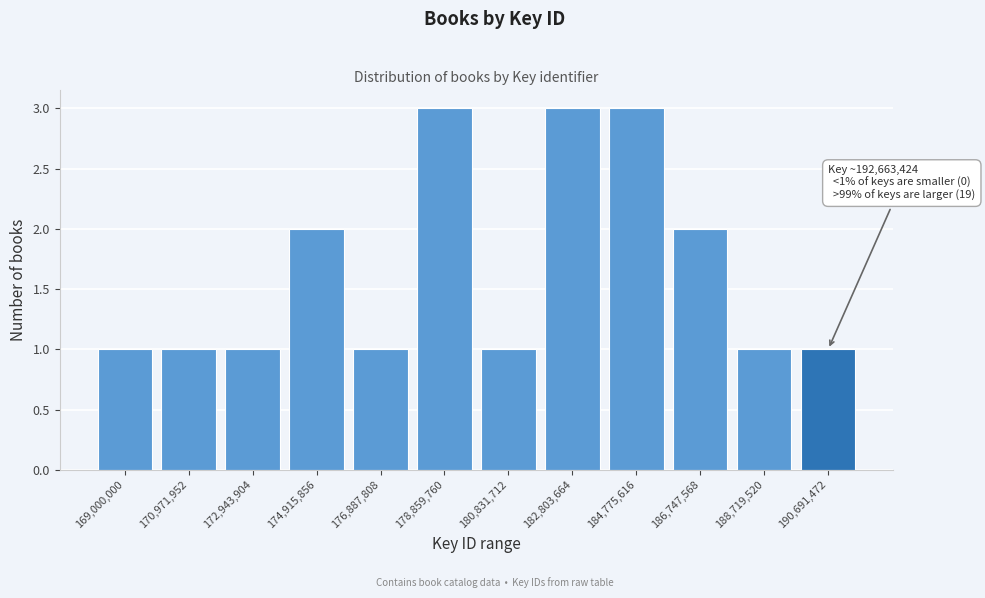

Reading left to right, what are all the values shown in this chart?

169,000,000=1	170,971,952=1	172,943,904=1	174,915,856=2	176,887,808=1	178,859,760=3	180,831,712=1	182,803,664=3	184,775,616=3	186,747,568=2	188,719,520=1	190,691,472=1